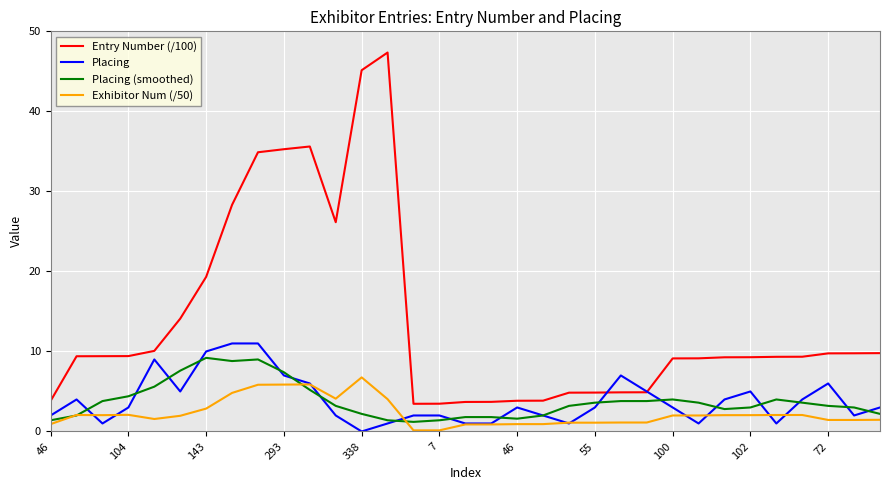

Which series has the largest range (max minus min)?

Entry Number (/100)